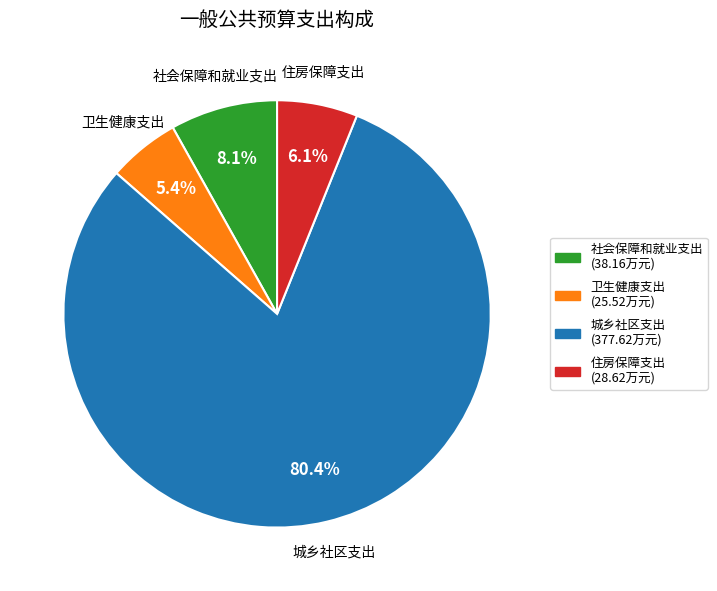

Which slice is the smallest?

卫生健康支出